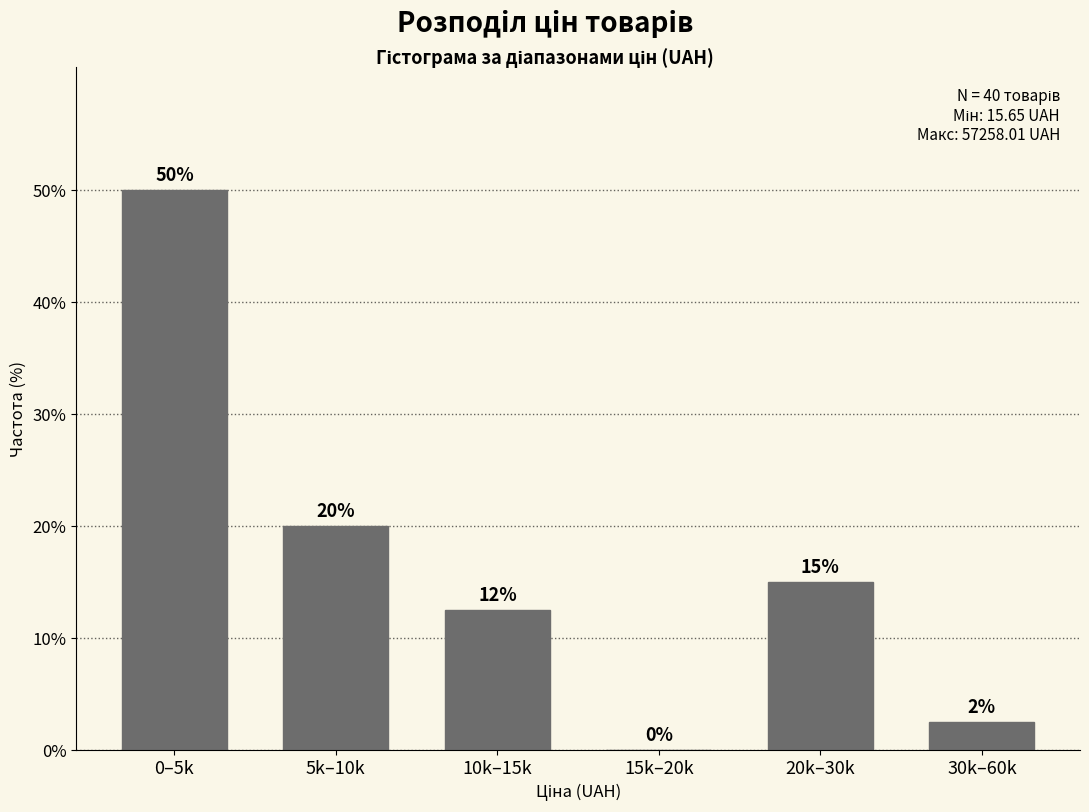

Where does the data first go above 15?

0–5k